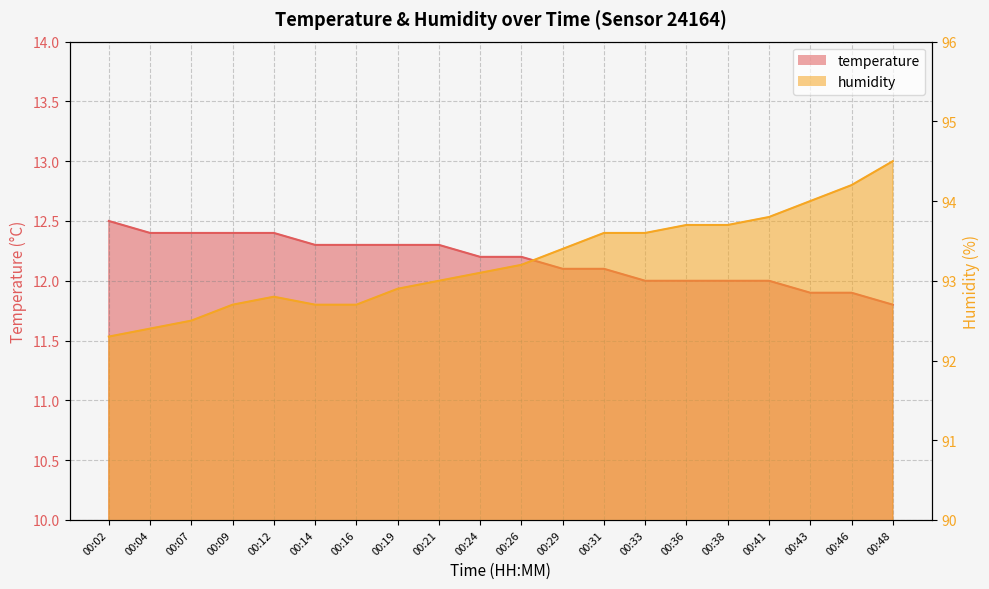

What is the total value across all series at 00:09?

105.1